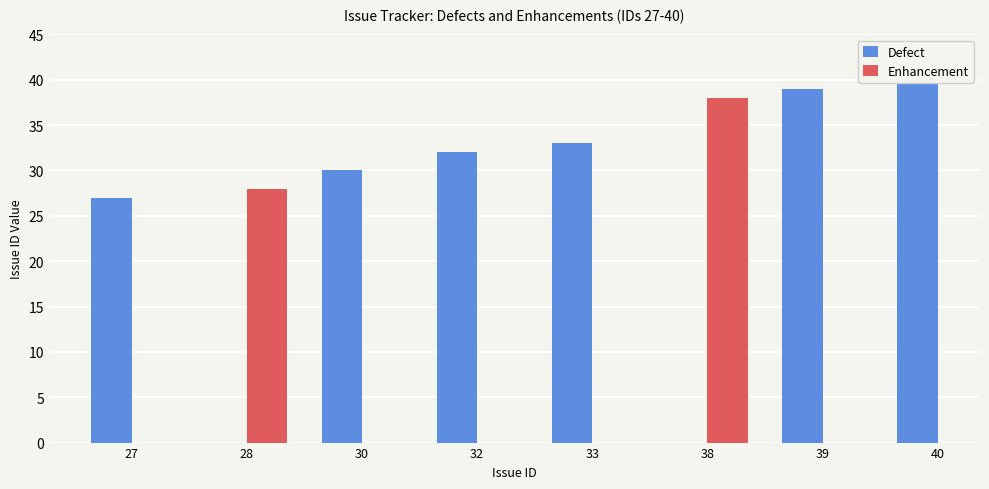

Does the chart contain any negative values?

No